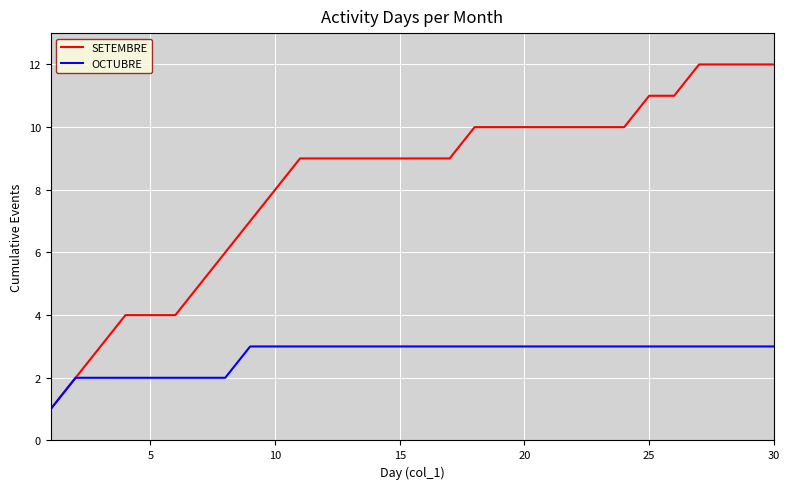

What is the difference between the second highest and minimum values in the SETEMBRE series?

11